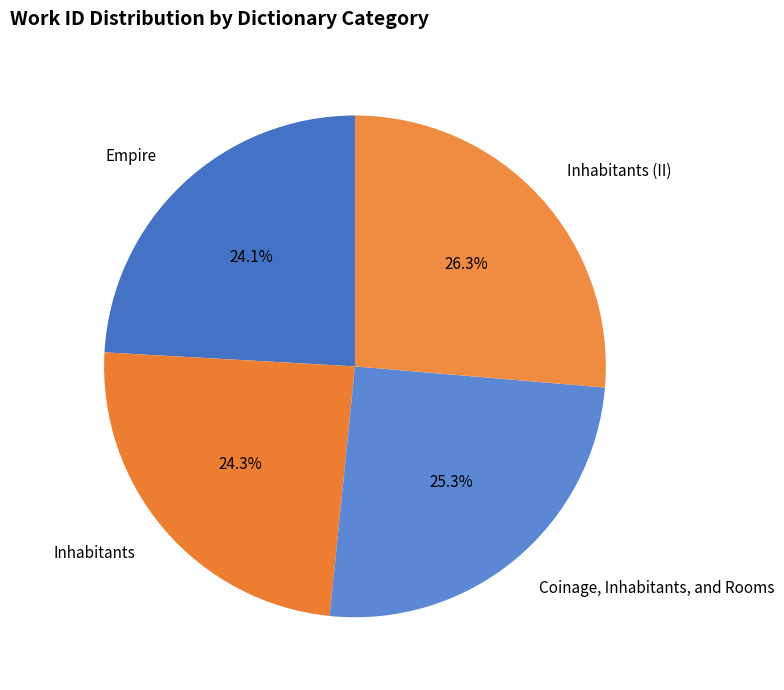

Combined, do Inhabitants (II) and Empire account for over 50%?

Yes